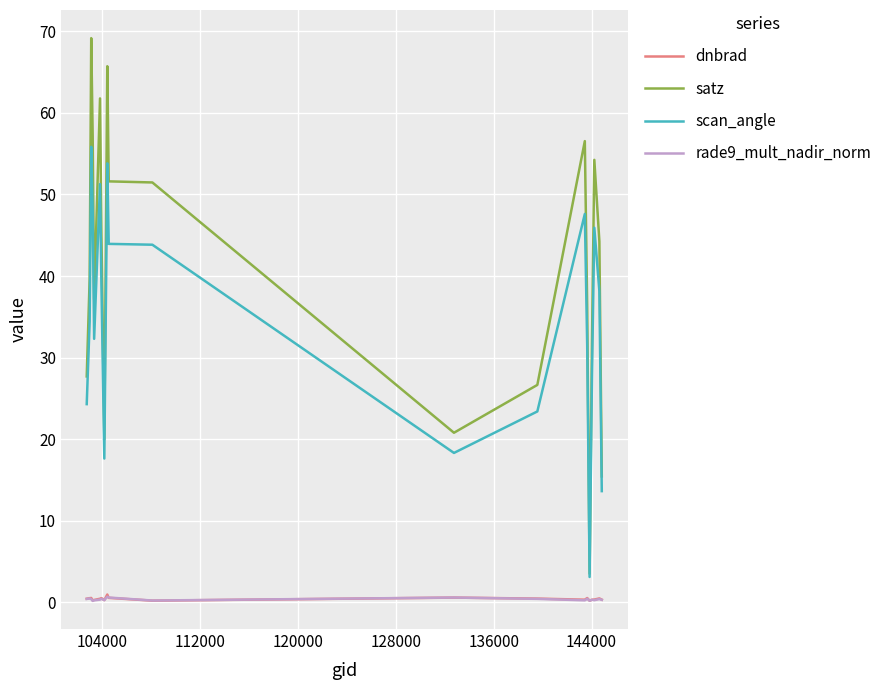

True or false: dnbrad and scan_angle cross at least once.

False